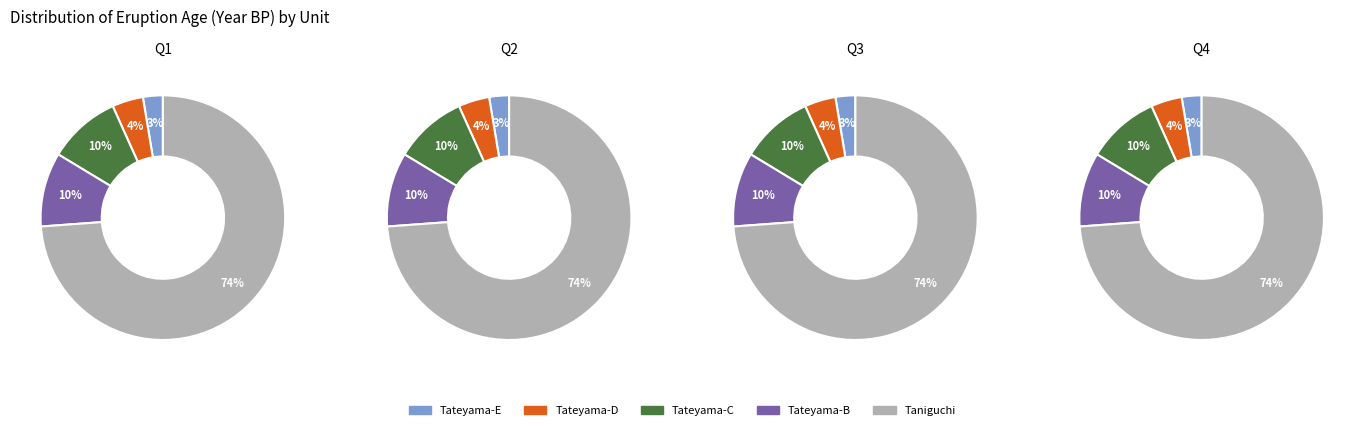

What percentage do Taniguchi ignimbrite and Tateyama-B (Omachi-B) pumice together represent?

83.7%